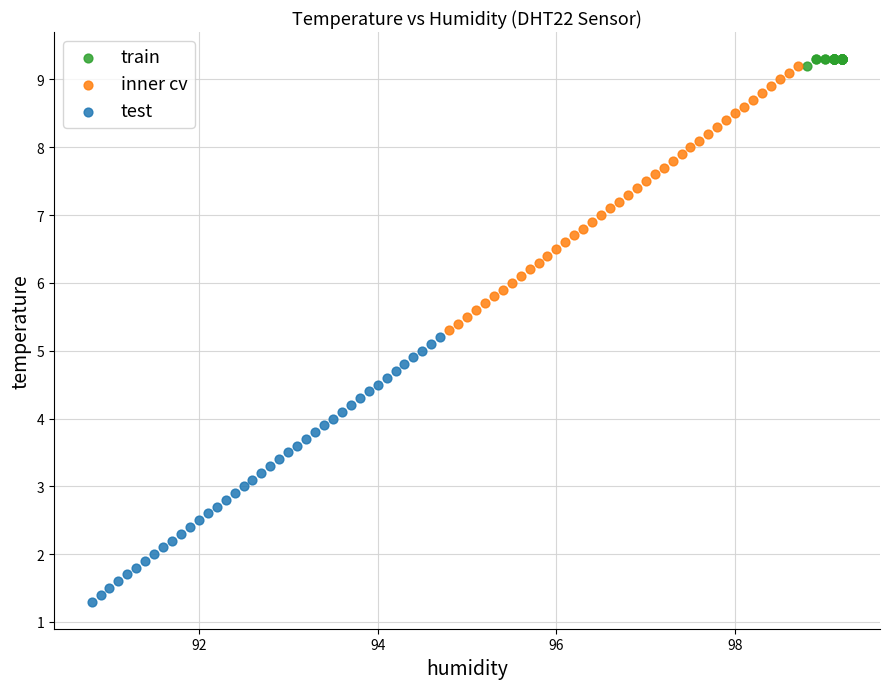

What are all the series names shown in the legend?

train, inner cv, test